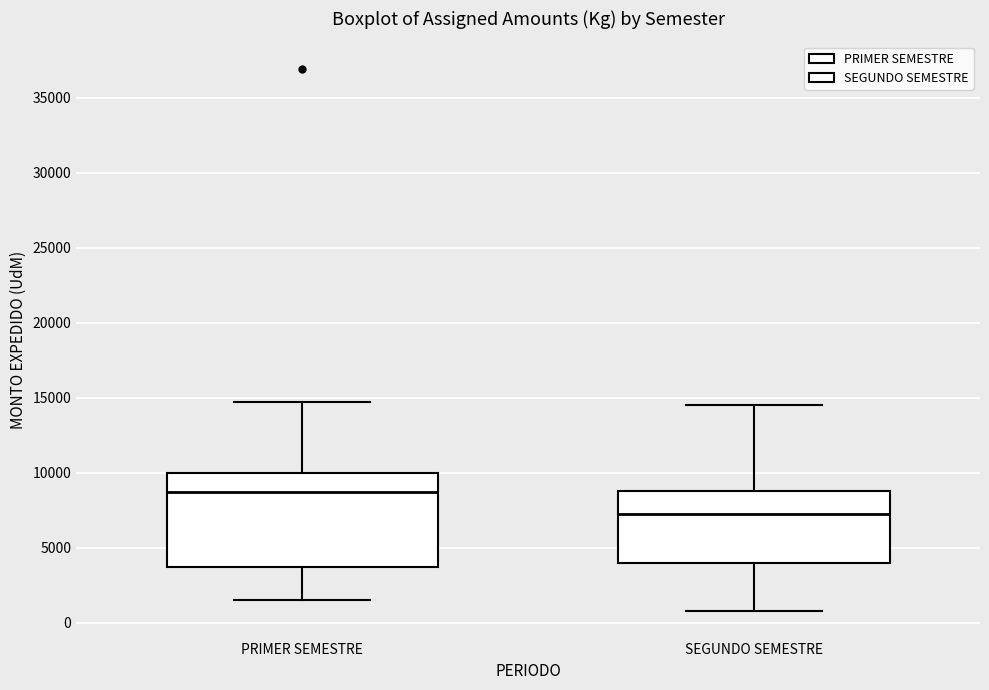

Which box is the tallest, from its lower edge to its upper edge?

PRIMER SEMESTRE